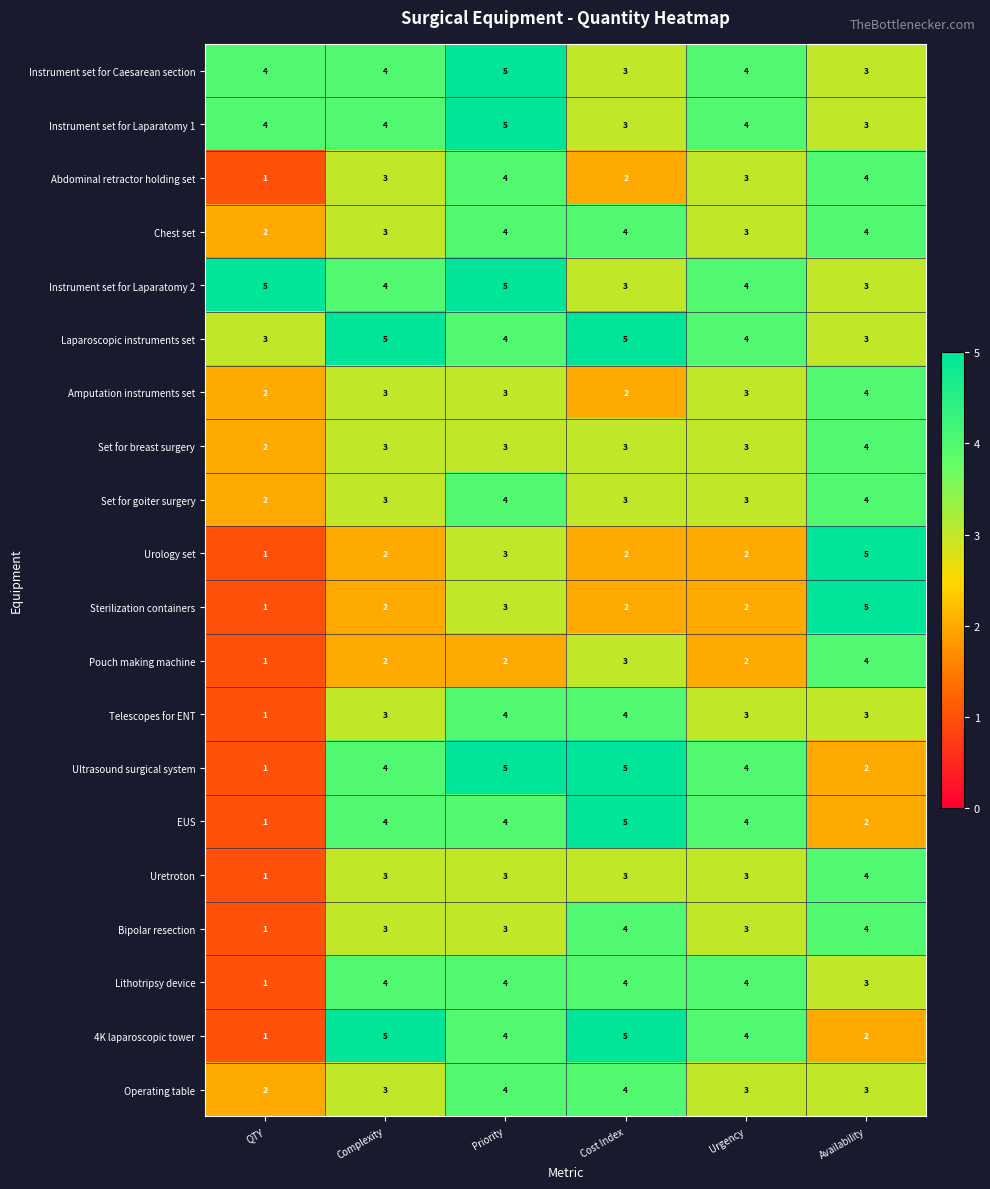

At which category is the sum across all series the highest?

Priority